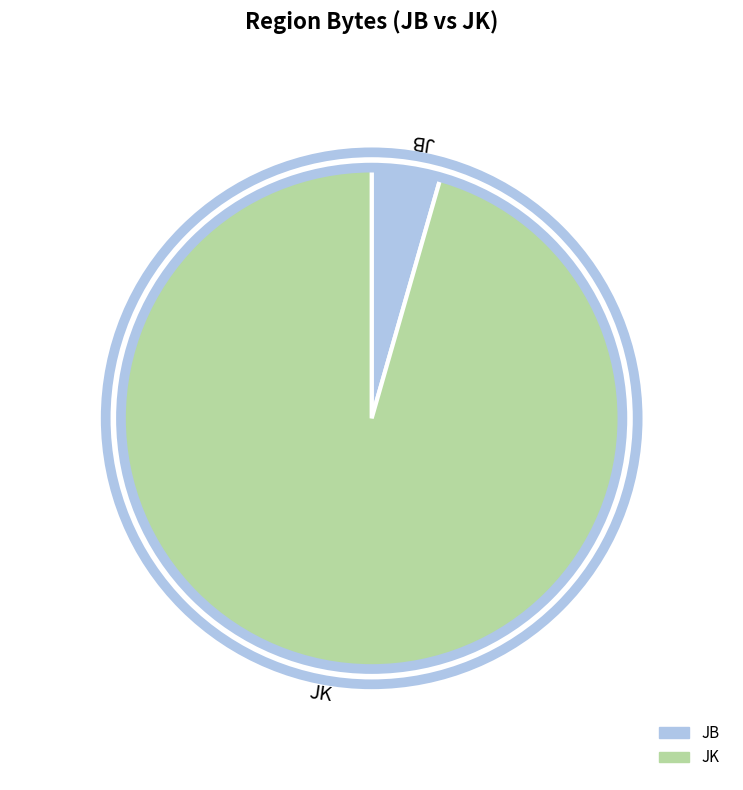

How many segments does this pie chart have?

2